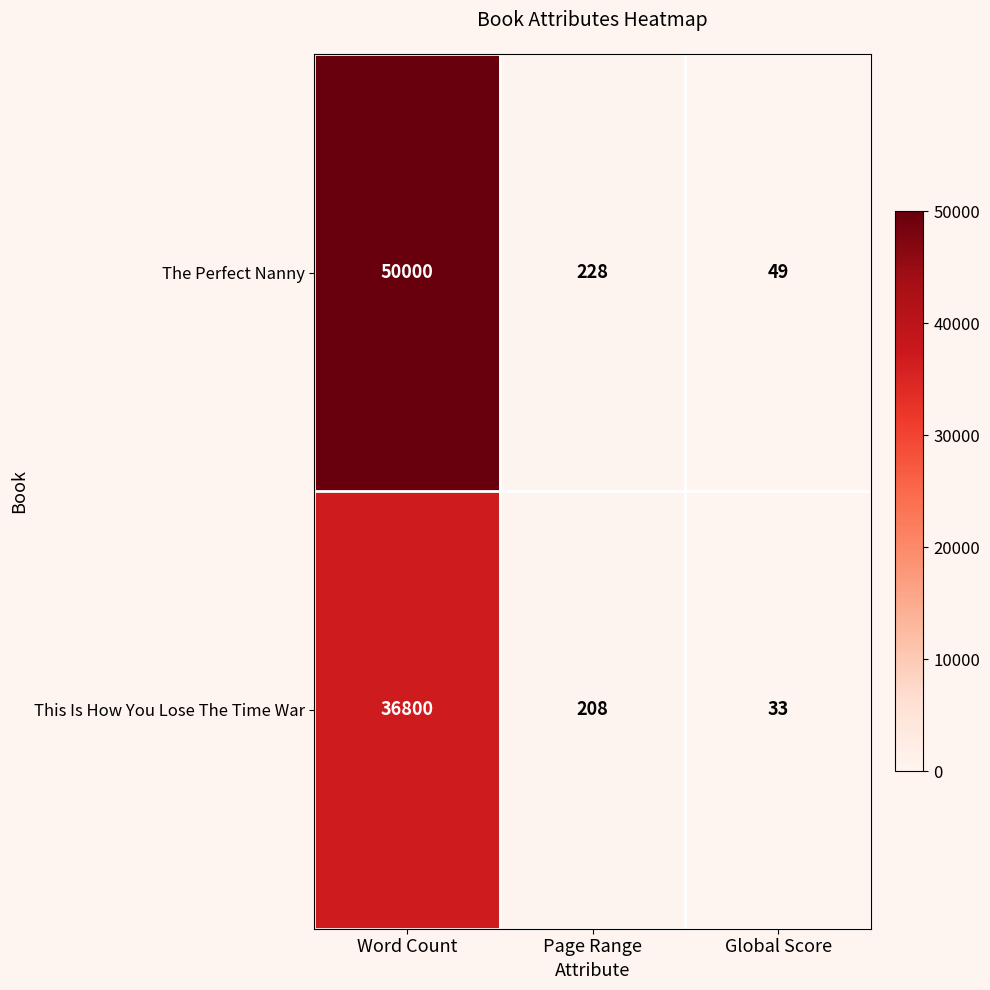

Which series has the largest range (max minus min)?

The Perfect Nanny